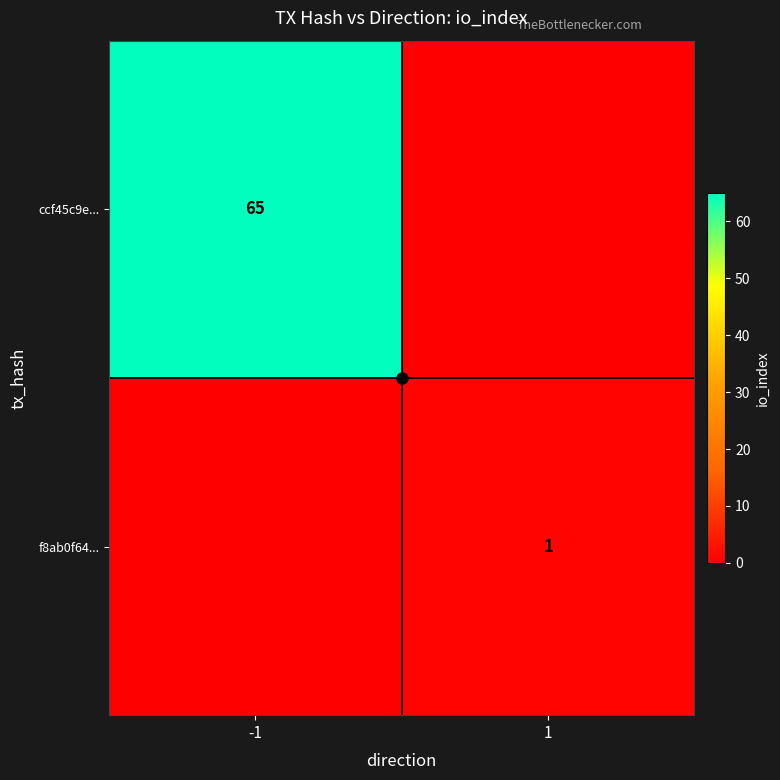

At how many categories does at least one series exceed 60?

1